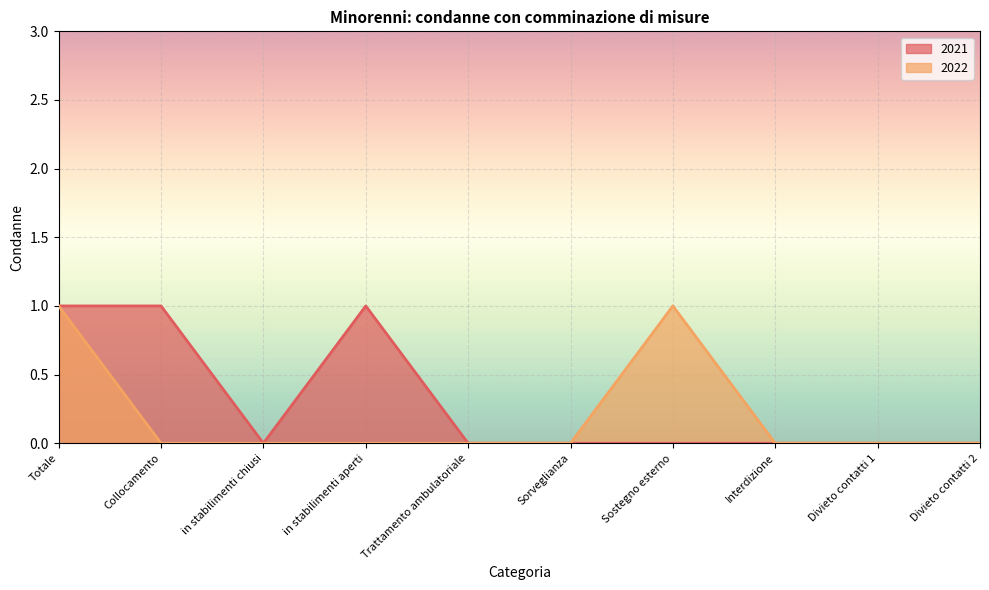

Which series has the largest range (max minus min)?

2021